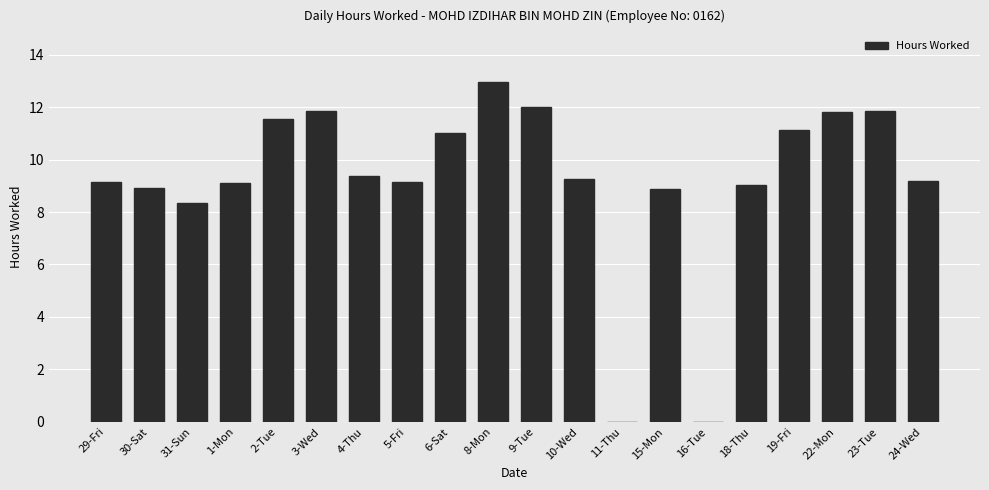

What is the sum of all values?

184.6